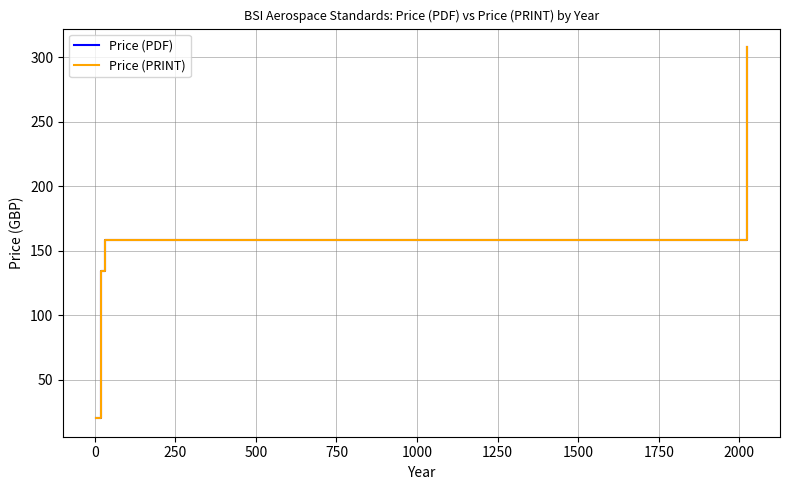

What value does the Price (PDF) series have at 0?

20